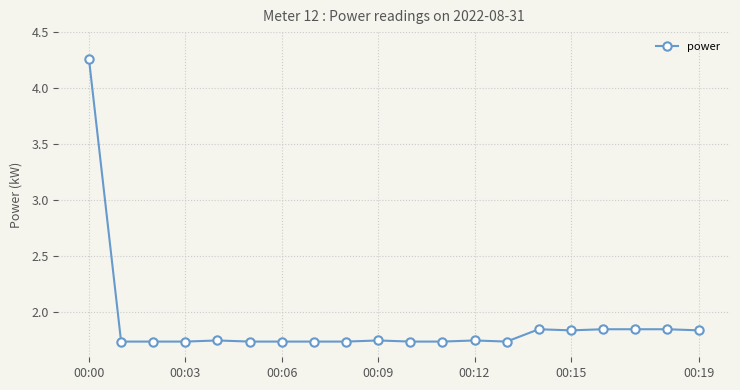

True or false: there are more than 1 points higher than both neighbors.

True